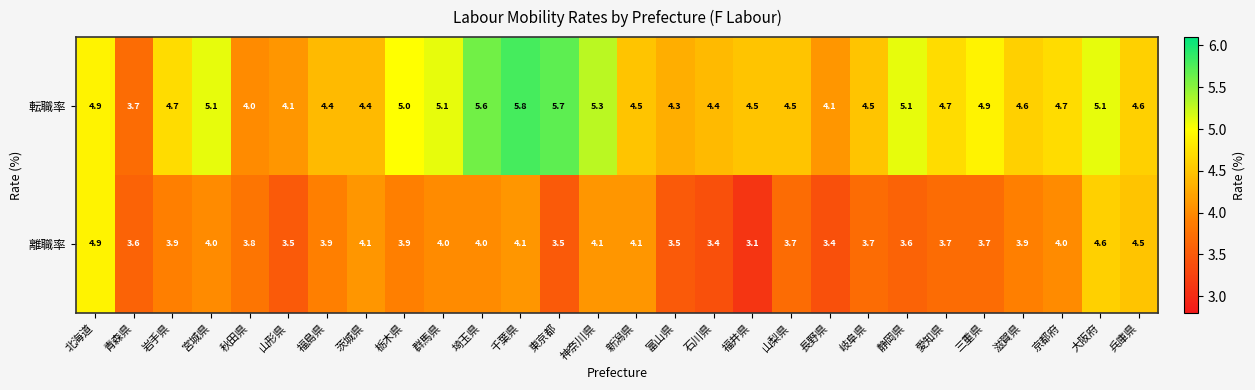

What is the difference between the 転職率 values at 滋賀県 and 秋田県?

0.6